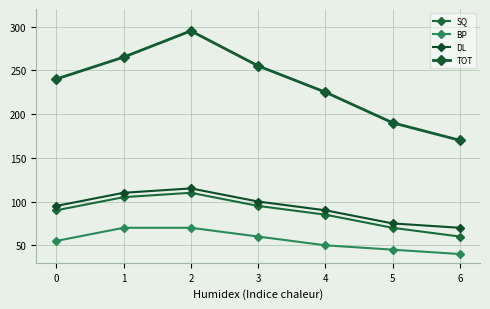

True or false: DL has more than 0 points higher than both neighbors.

True